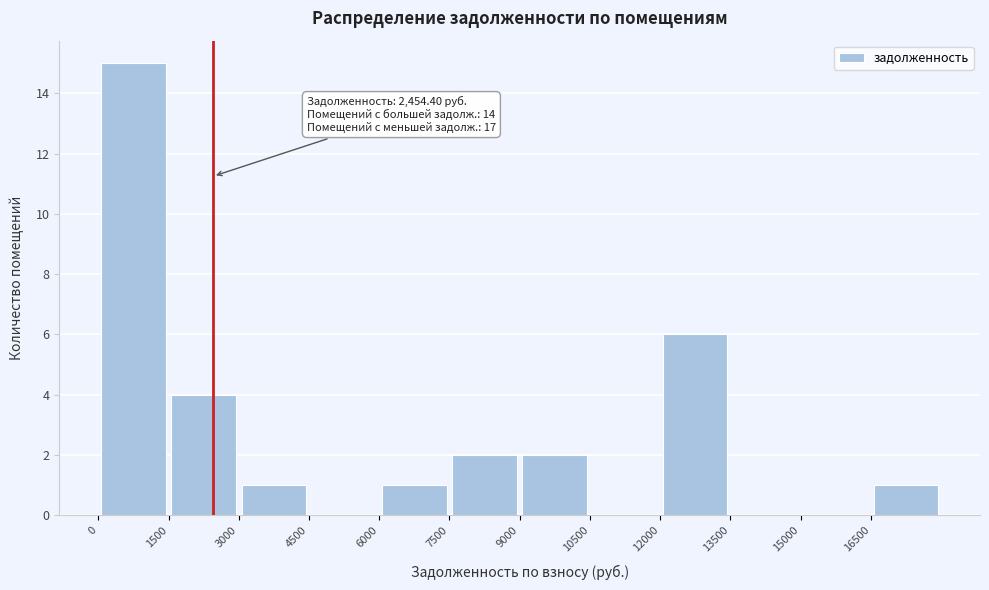

Which range on the x-axis has the tallest bar?

0 to 1500